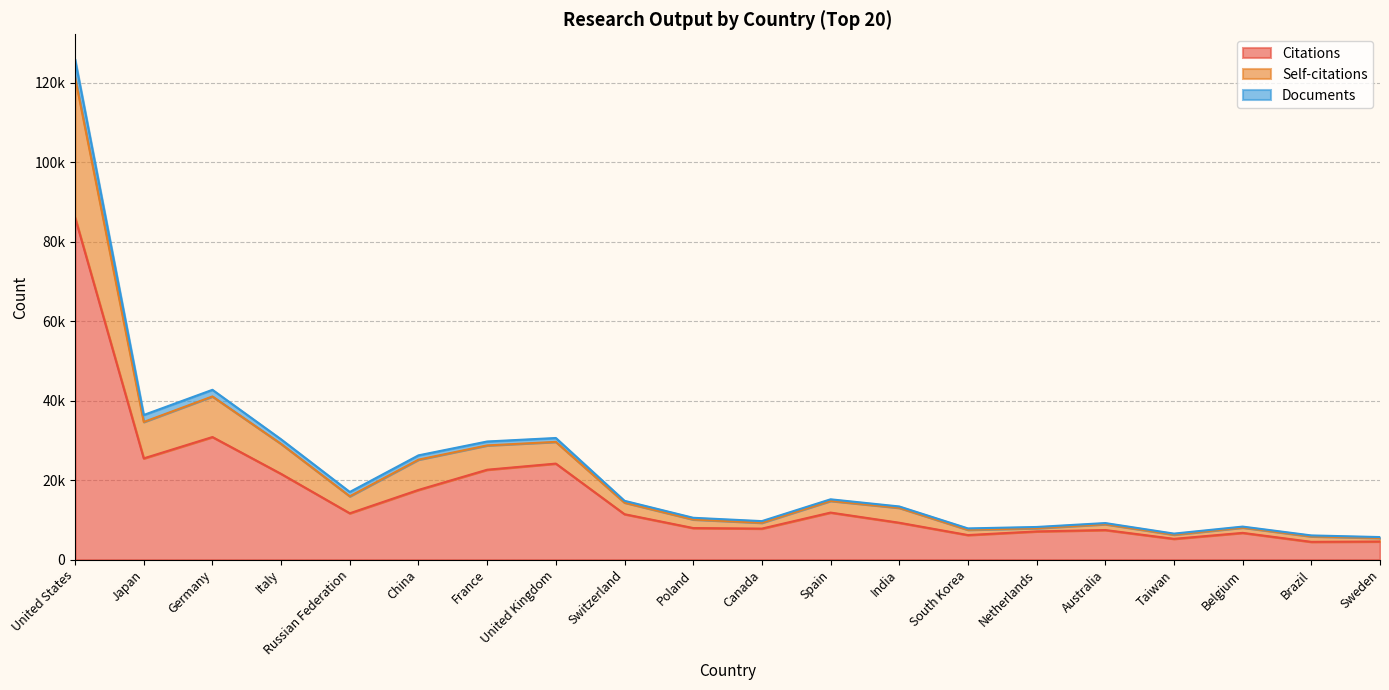

True or false: Documents and Self-citations cross at least once.

False